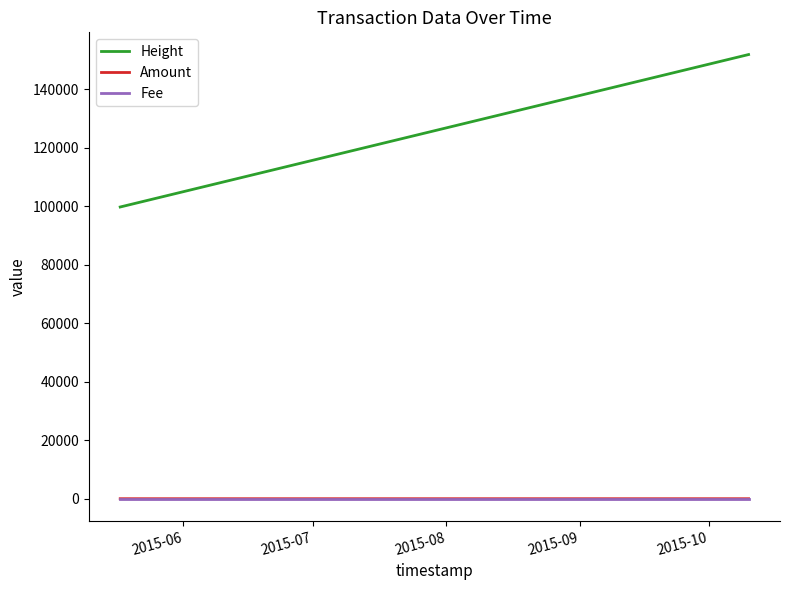

What is the highest value of the Fee series?

1